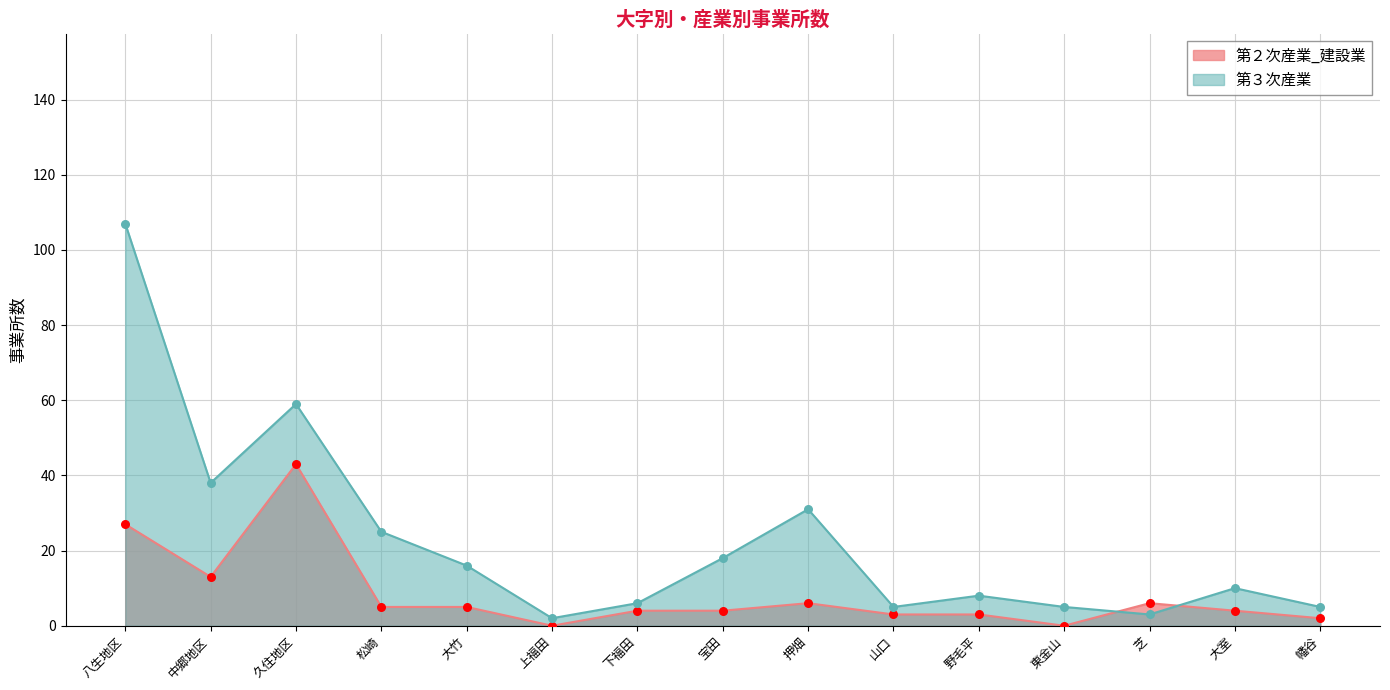

What is the total value across all series at 野毛平?

11